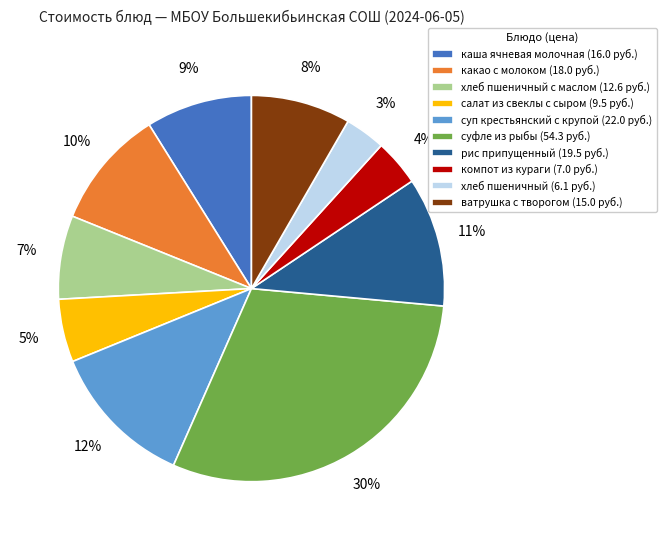

What percentage is the хлеб пшеничный с маслом (12.6 руб.) slice, to the nearest percent?

7%